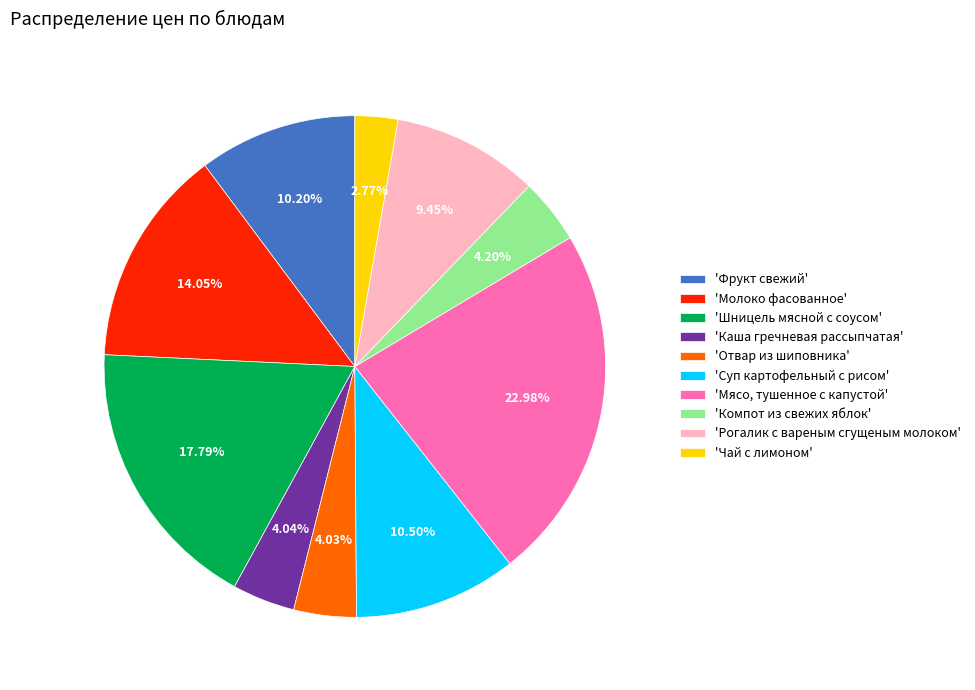

How many slices are in this pie chart?

10